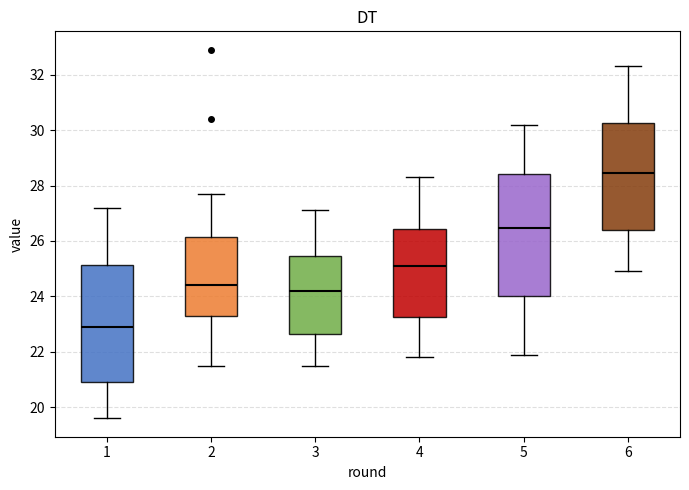

Which box's median line is the highest?

6